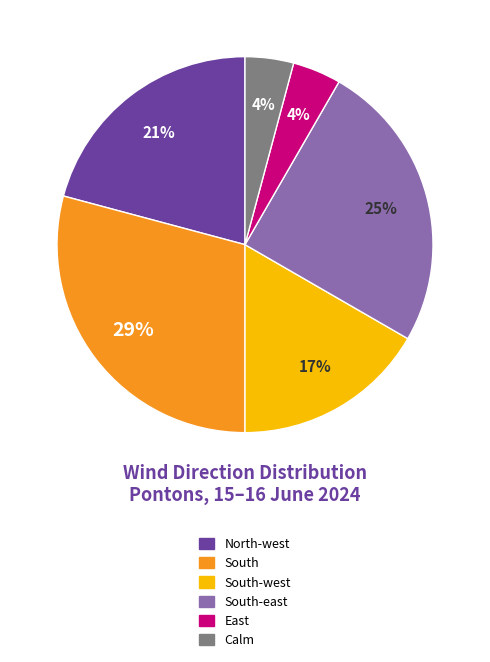

Does any single category account for the majority?

No